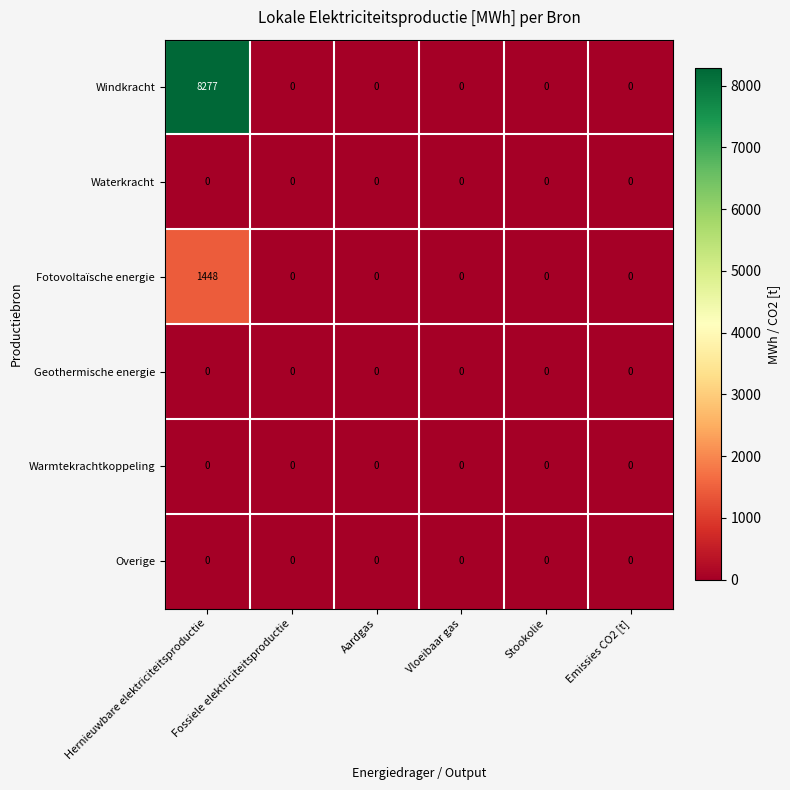

The value of Geothermische energie at Aardgas is 0. True or false?

True